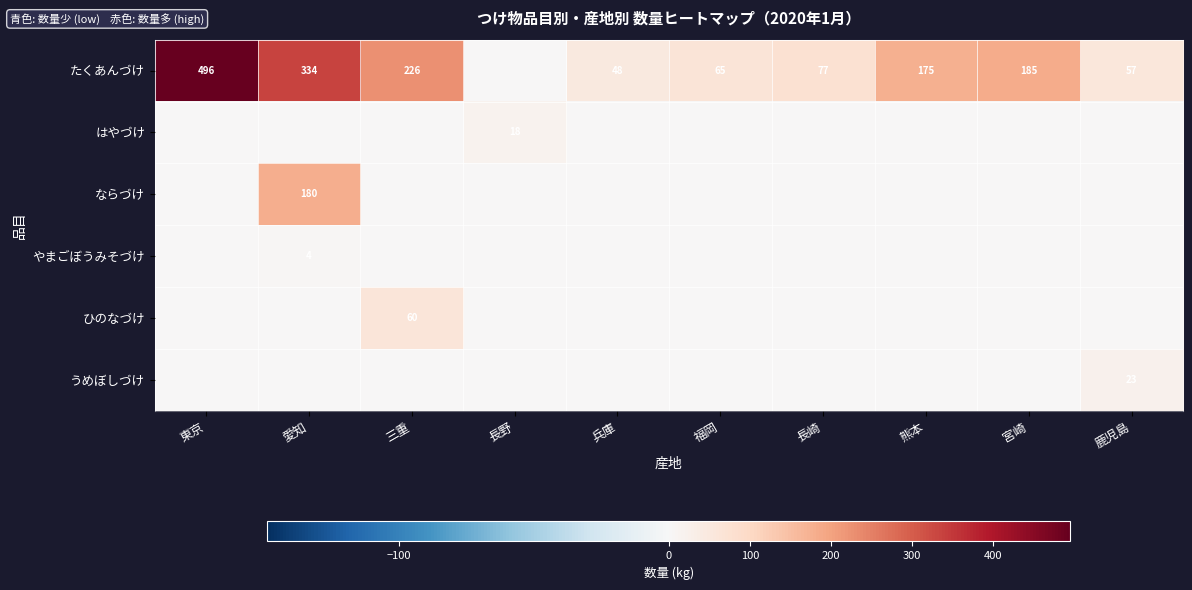

What is the total value across all series at 鹿児島?

80